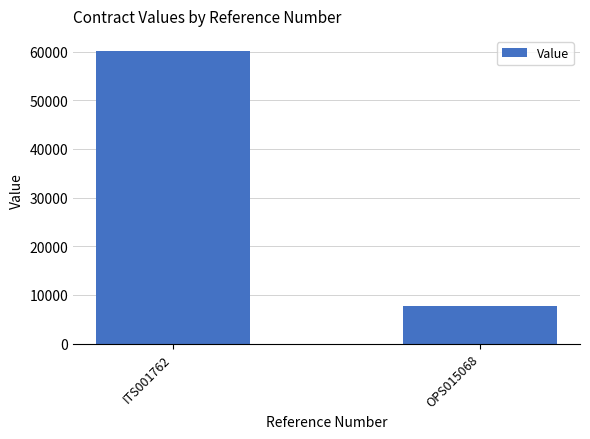

The chart shows a value of 81393.0 at ITS001762. True or false?

False